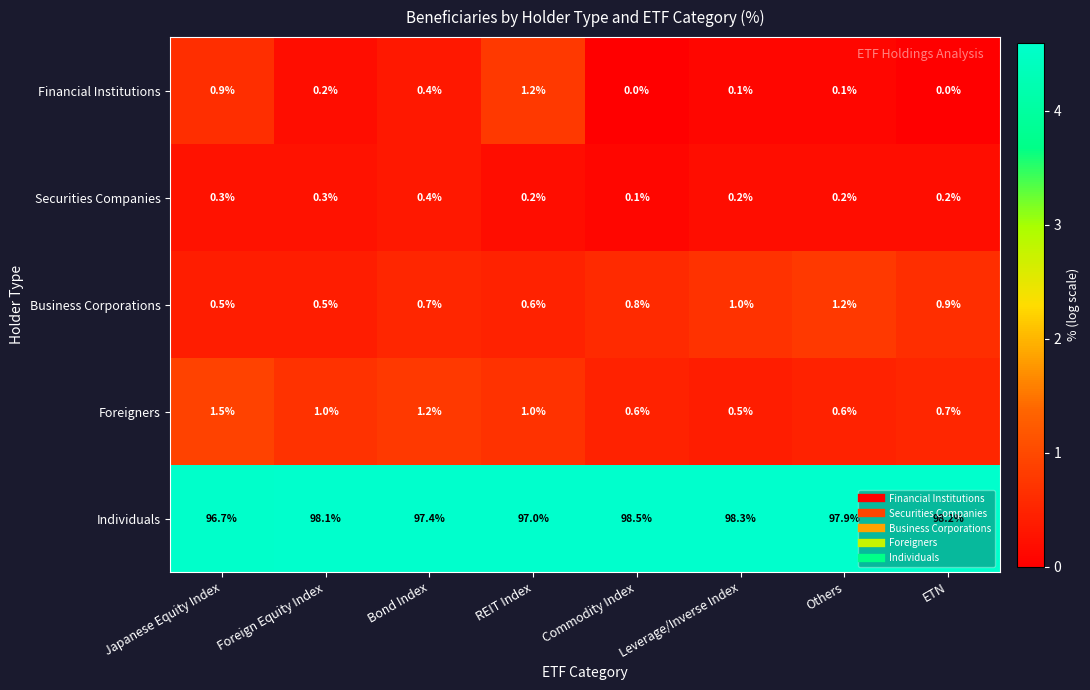

Is the value of Foreigners at ETN greater than the value of Individuals at Leverage/Inverse Index?

No